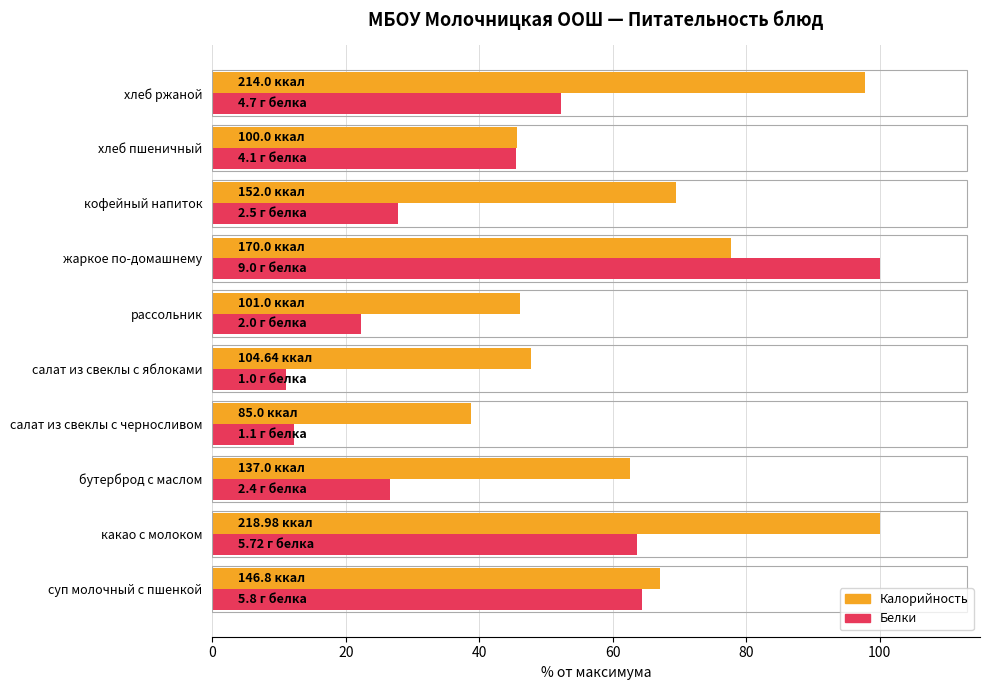

Which category has the lowest value in the Калорийность series?

салат из свеклы с черносливом